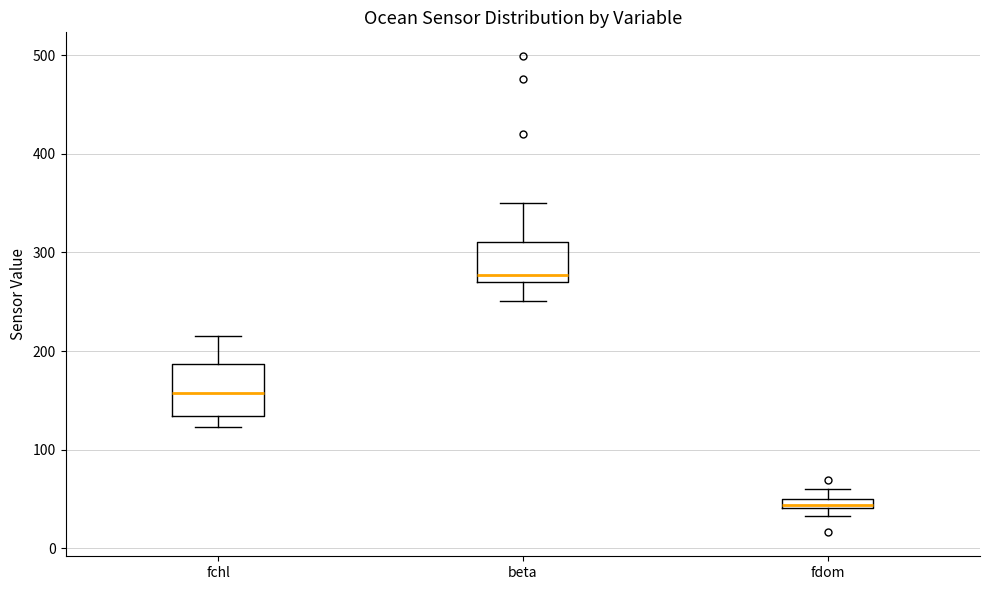

Where is the upper edge of the box for fdom on the y-axis? The values are not printed on the chart, so give them approximately, as read against the axis.

50